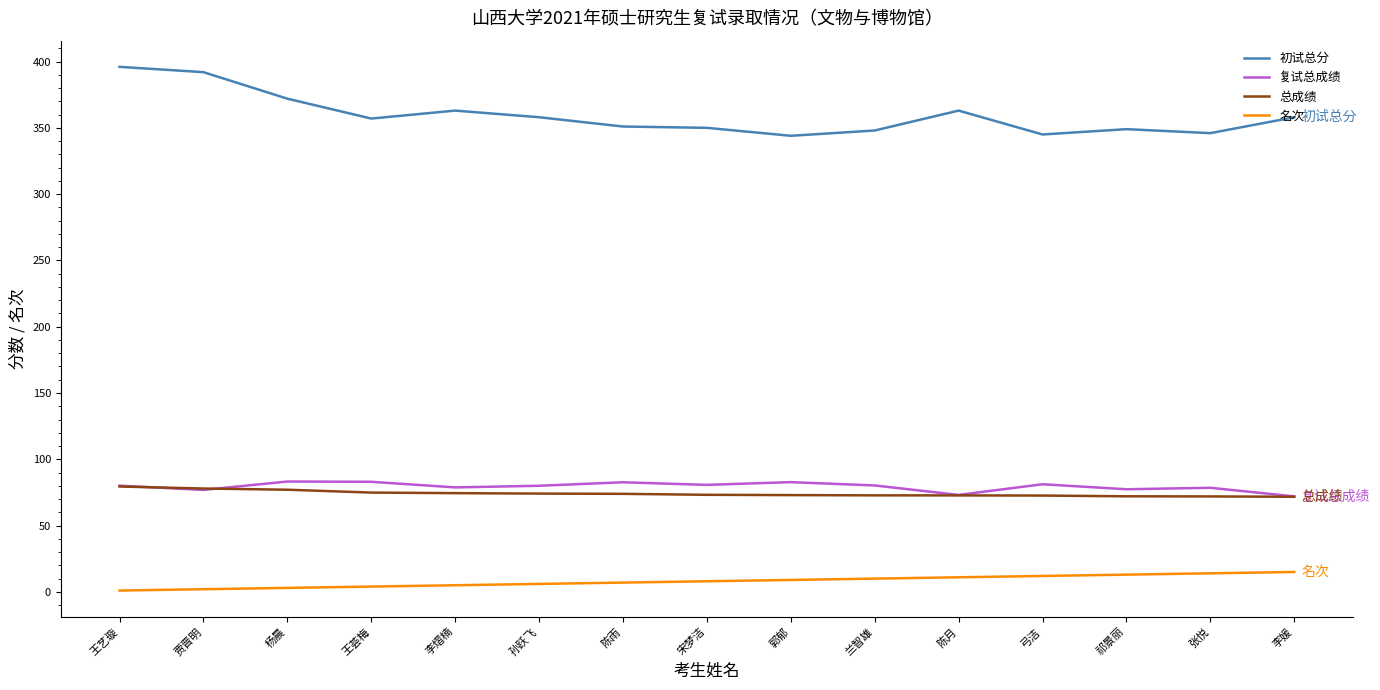

True or false: 初试总分 has more than 1 interior local peaks.

True